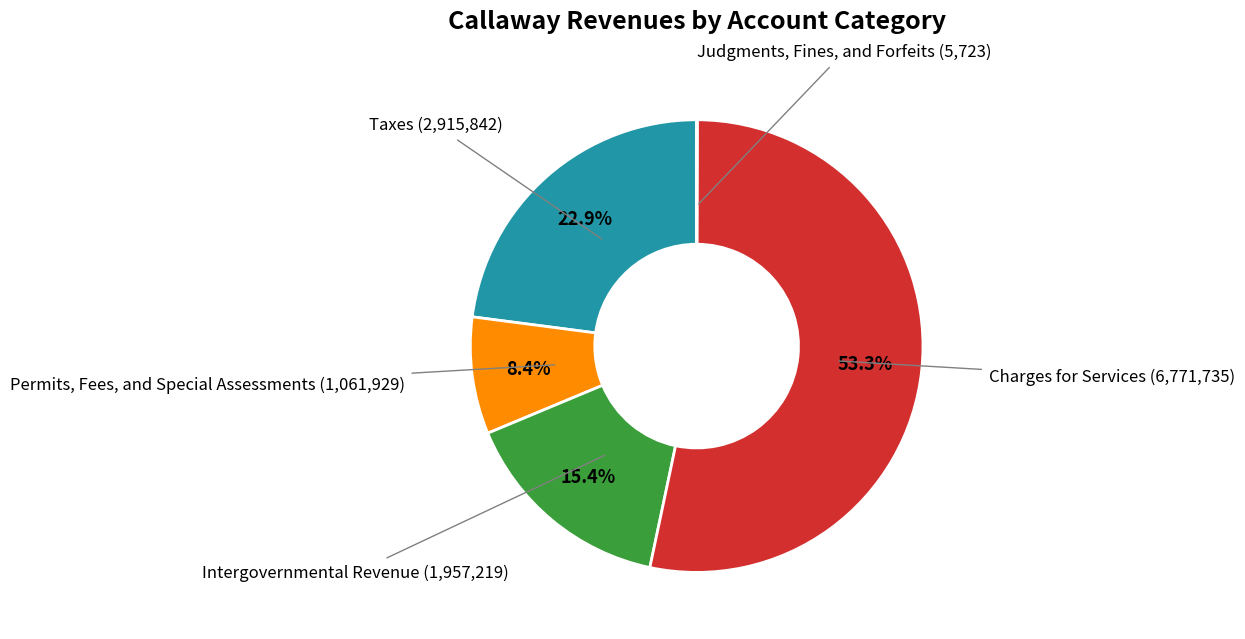

Is there any slice that represents more than half of the pie?

Yes